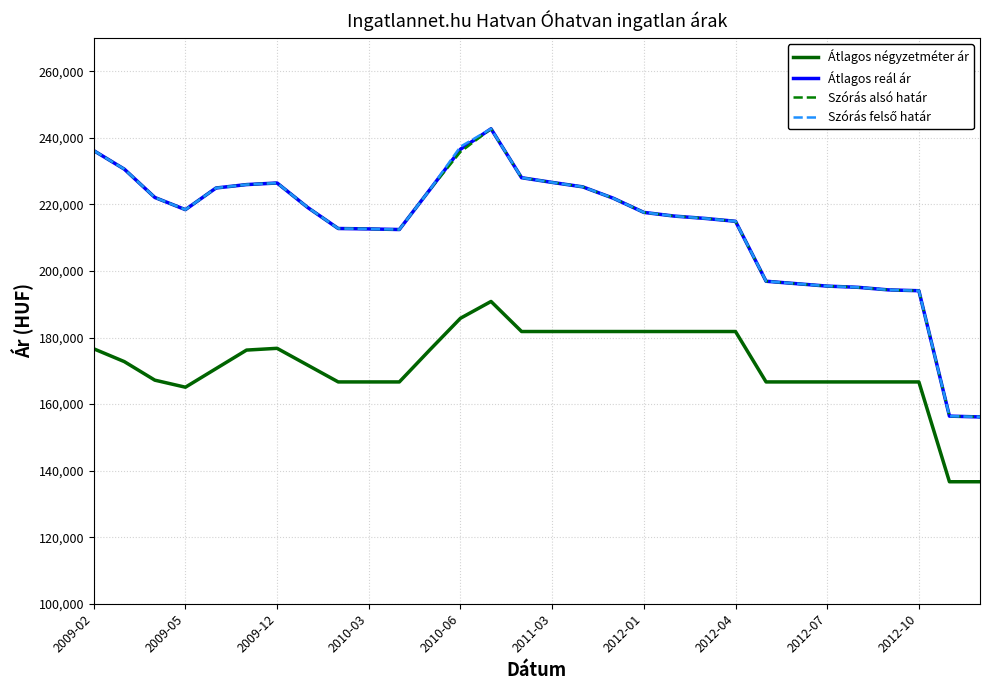

True or false: Átlagos négyzetméter ár and Átlagos reál ár cross at least once.

False